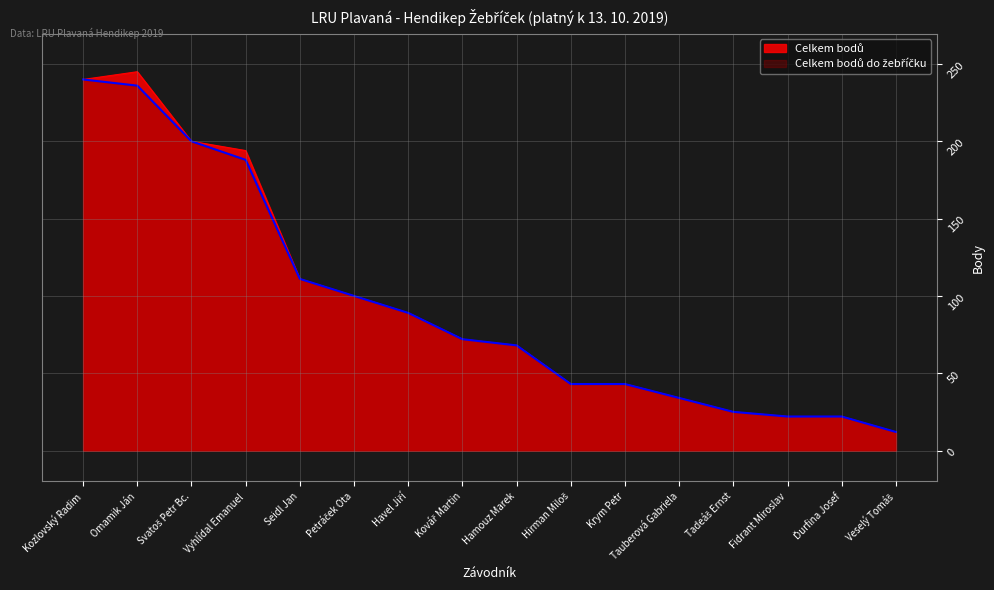

True or false: Celkem bodů do žebříčku and Celkem bodů intersect in this chart.

False